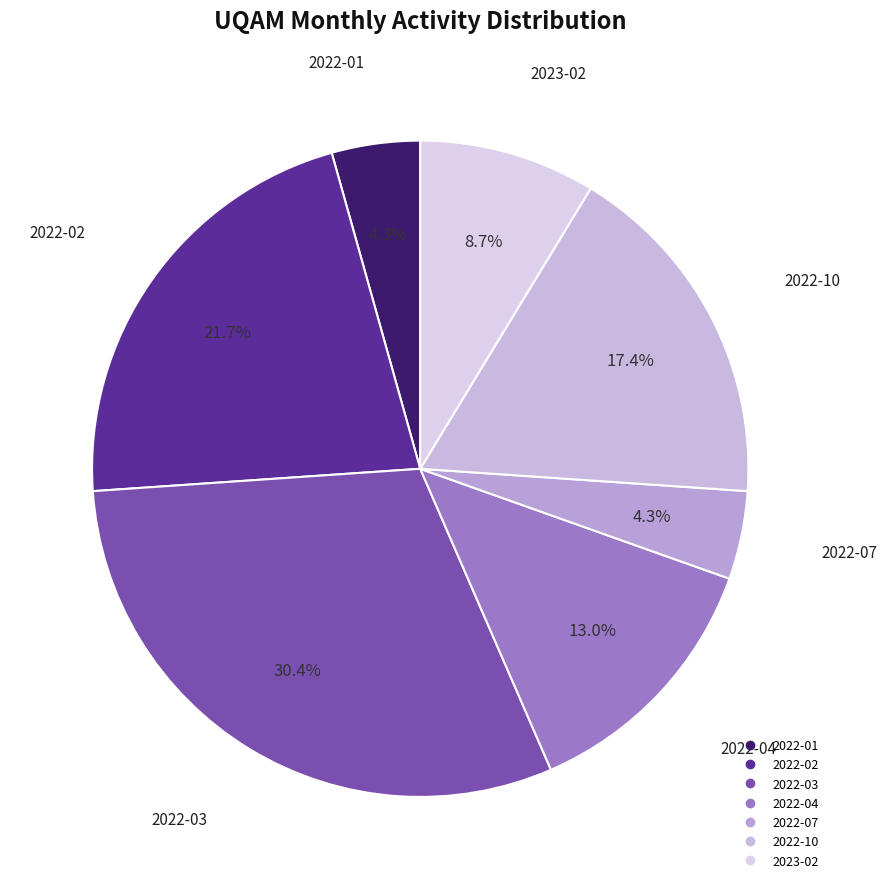

Count the number of slices in the pie.

7